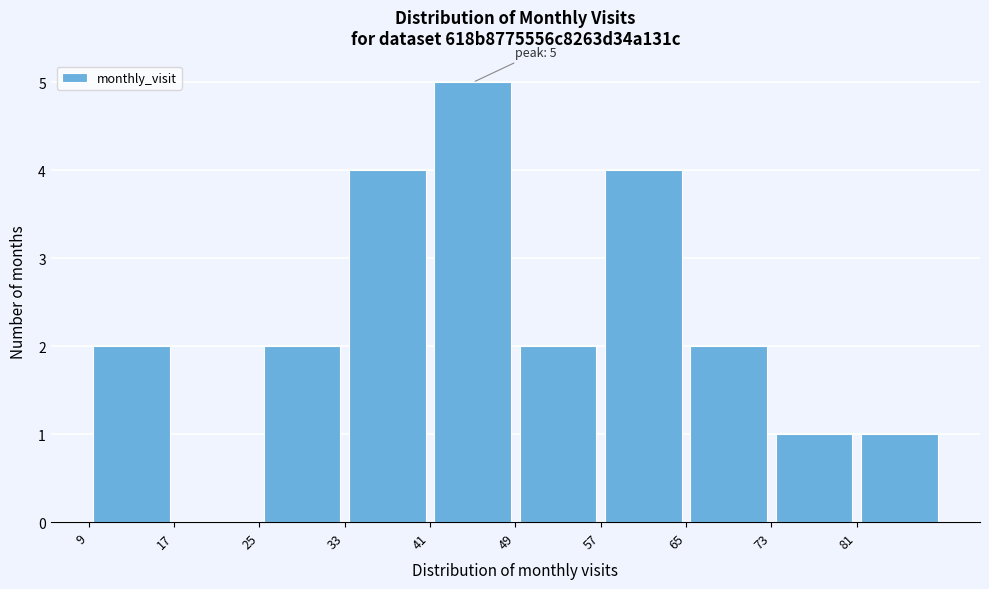

Which range on the x-axis has the tallest bar?

41 to 49